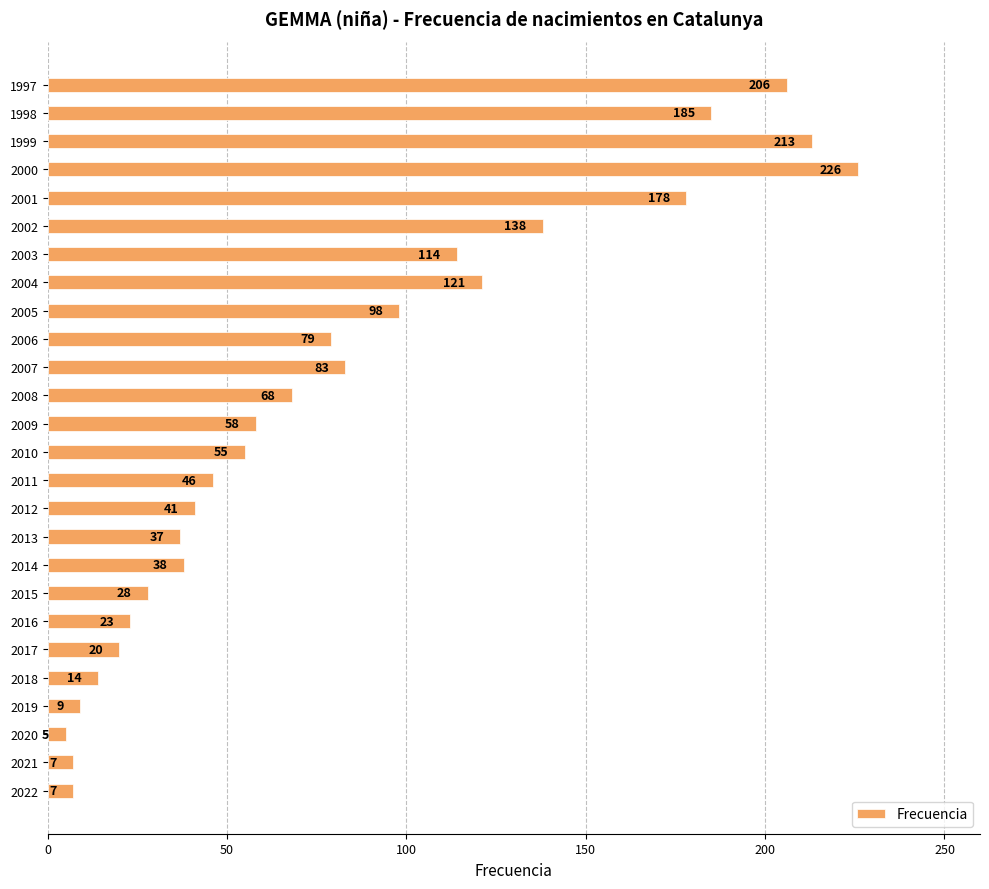

What is the change in value from 2016 to 2007?

+60